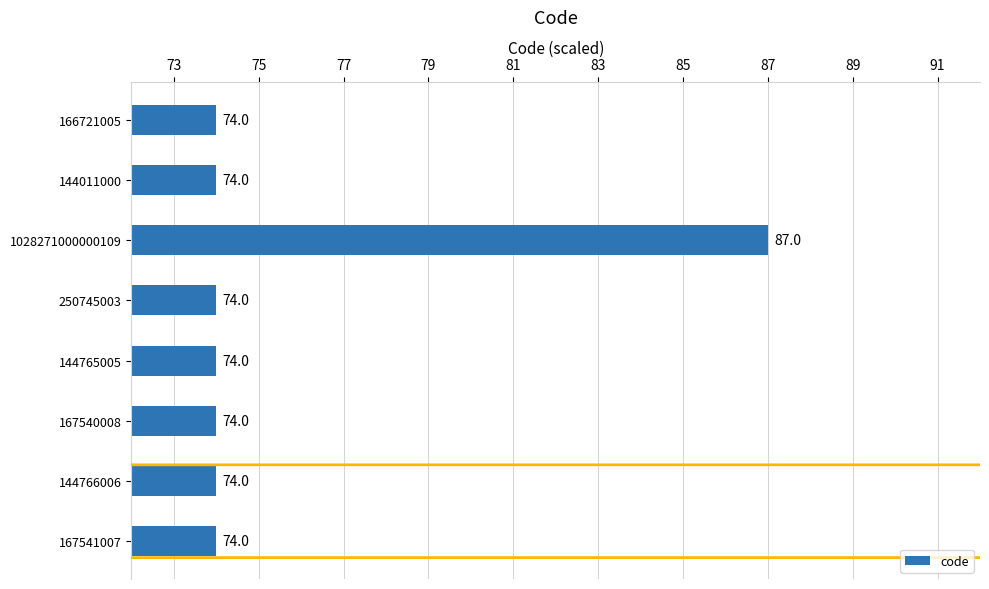

Which has a higher value, 166721005 or 1028271000000109?

1028271000000109